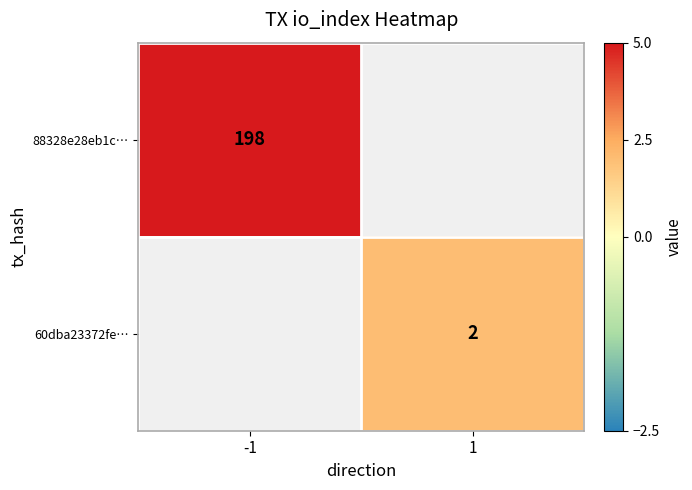

Is the value of 88328e28eb1c… at -1 greater than the value of 60dba23372fe… at 1?

Yes